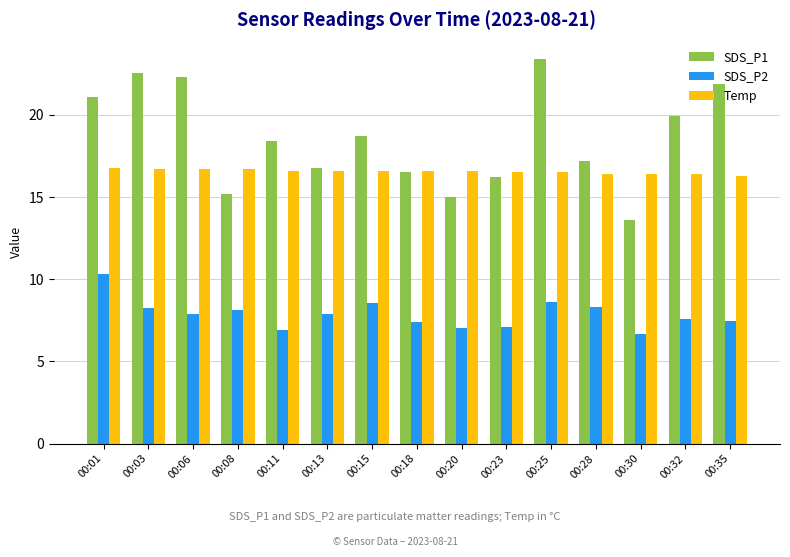

What is the sum of the SDS_P1 values at 00:28 and 00:13?

34.0